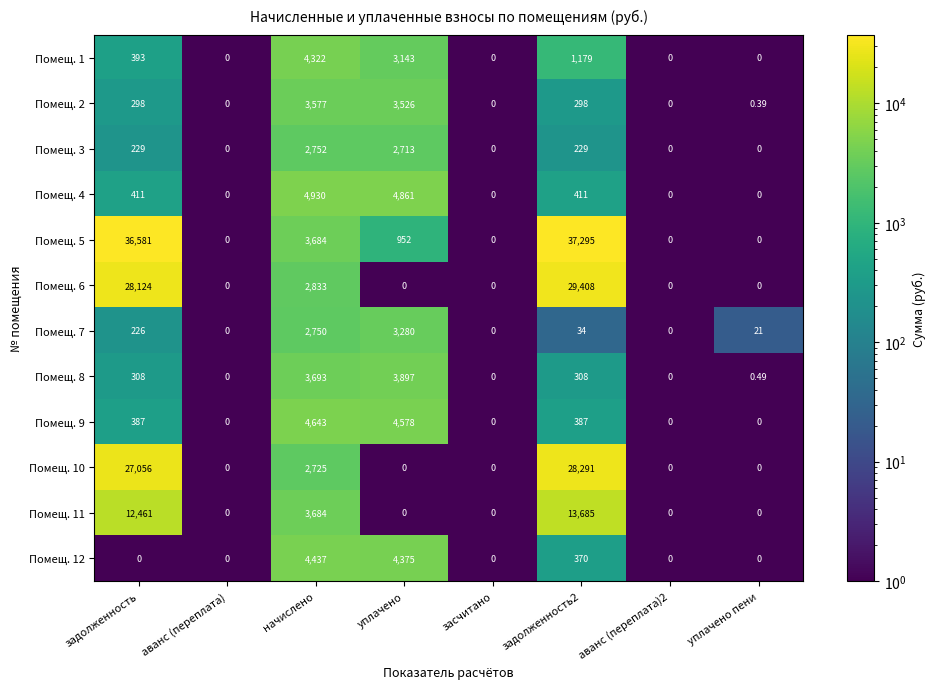

At which label does Помещ. 5 first exceed 952?

задолженность